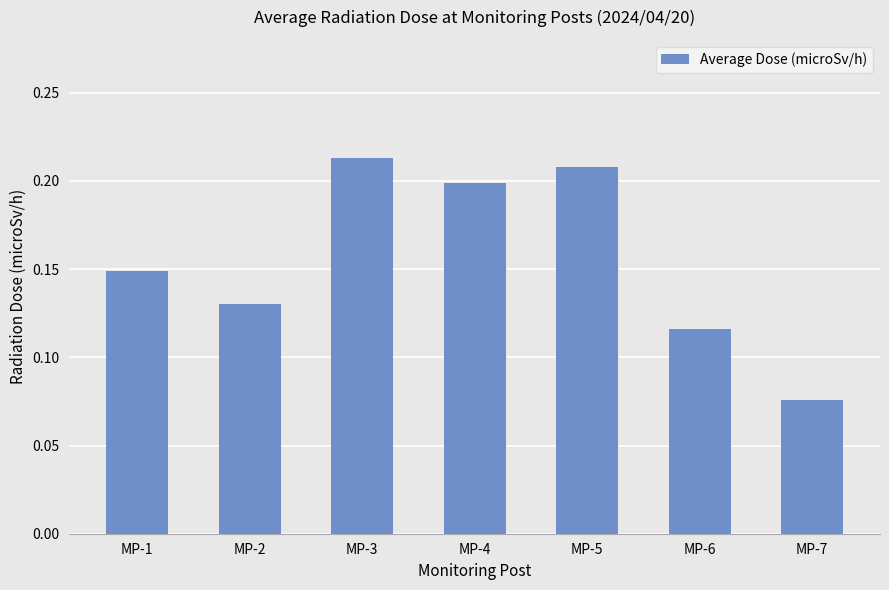

List the labels in order of value, smallest first.

MP-7, MP-6, MP-2, MP-1, MP-4, MP-5, MP-3